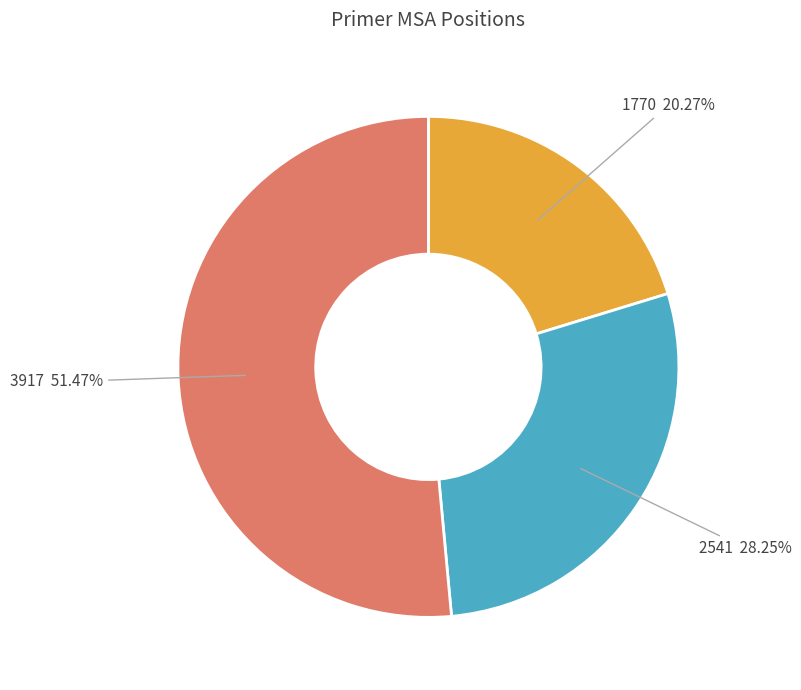

What is the smallest slice in the pie chart?

1770